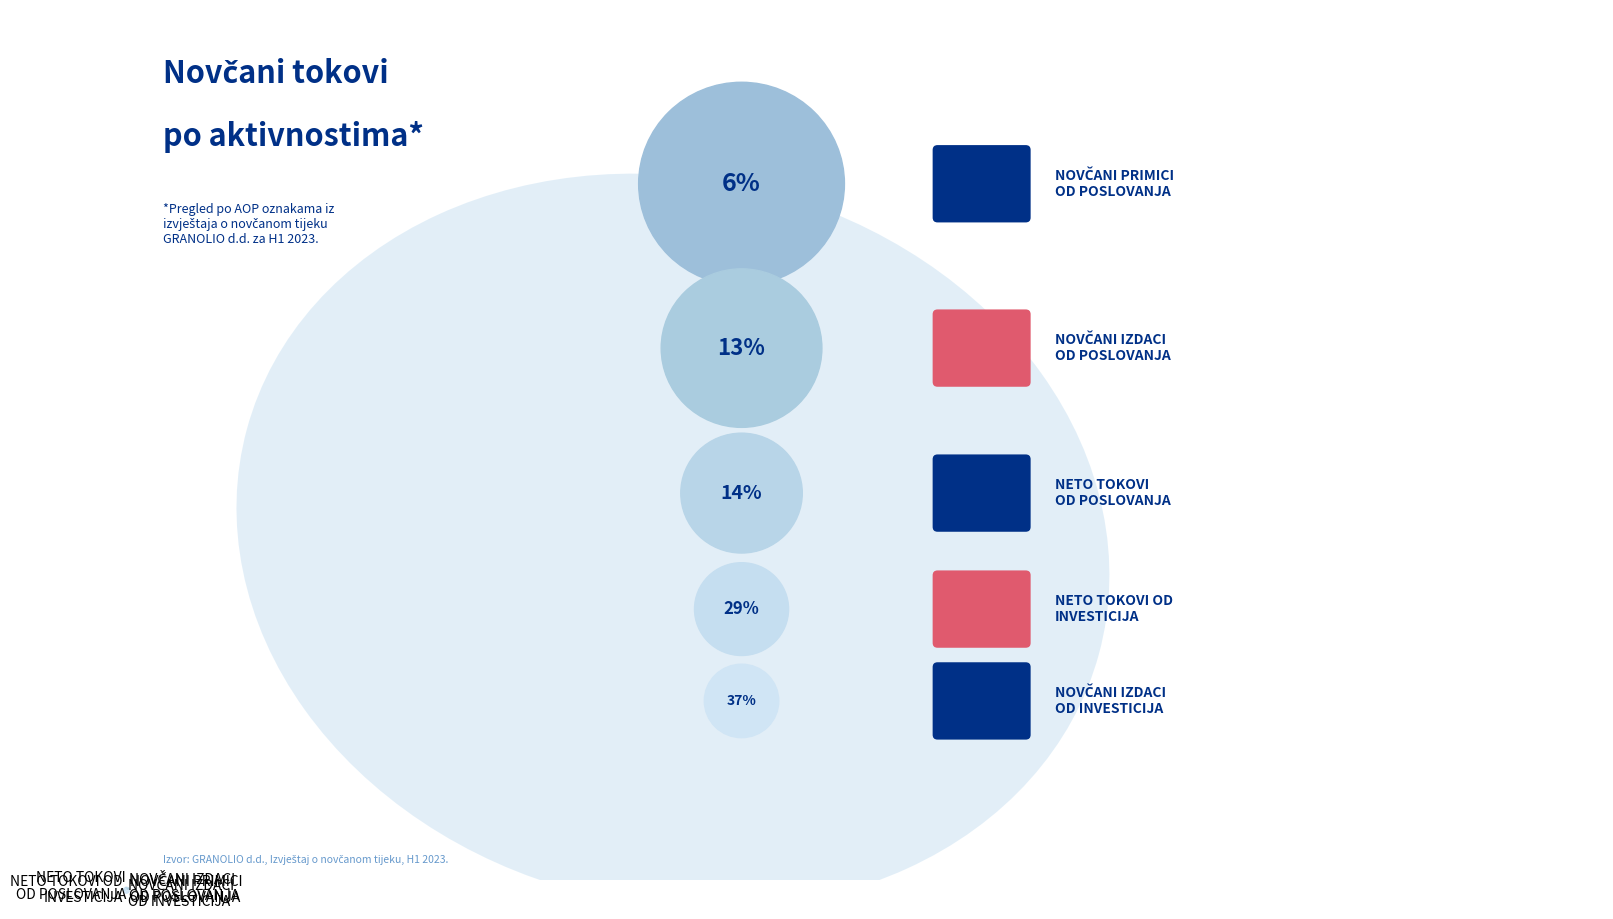

Count the number of slices in the pie.

5